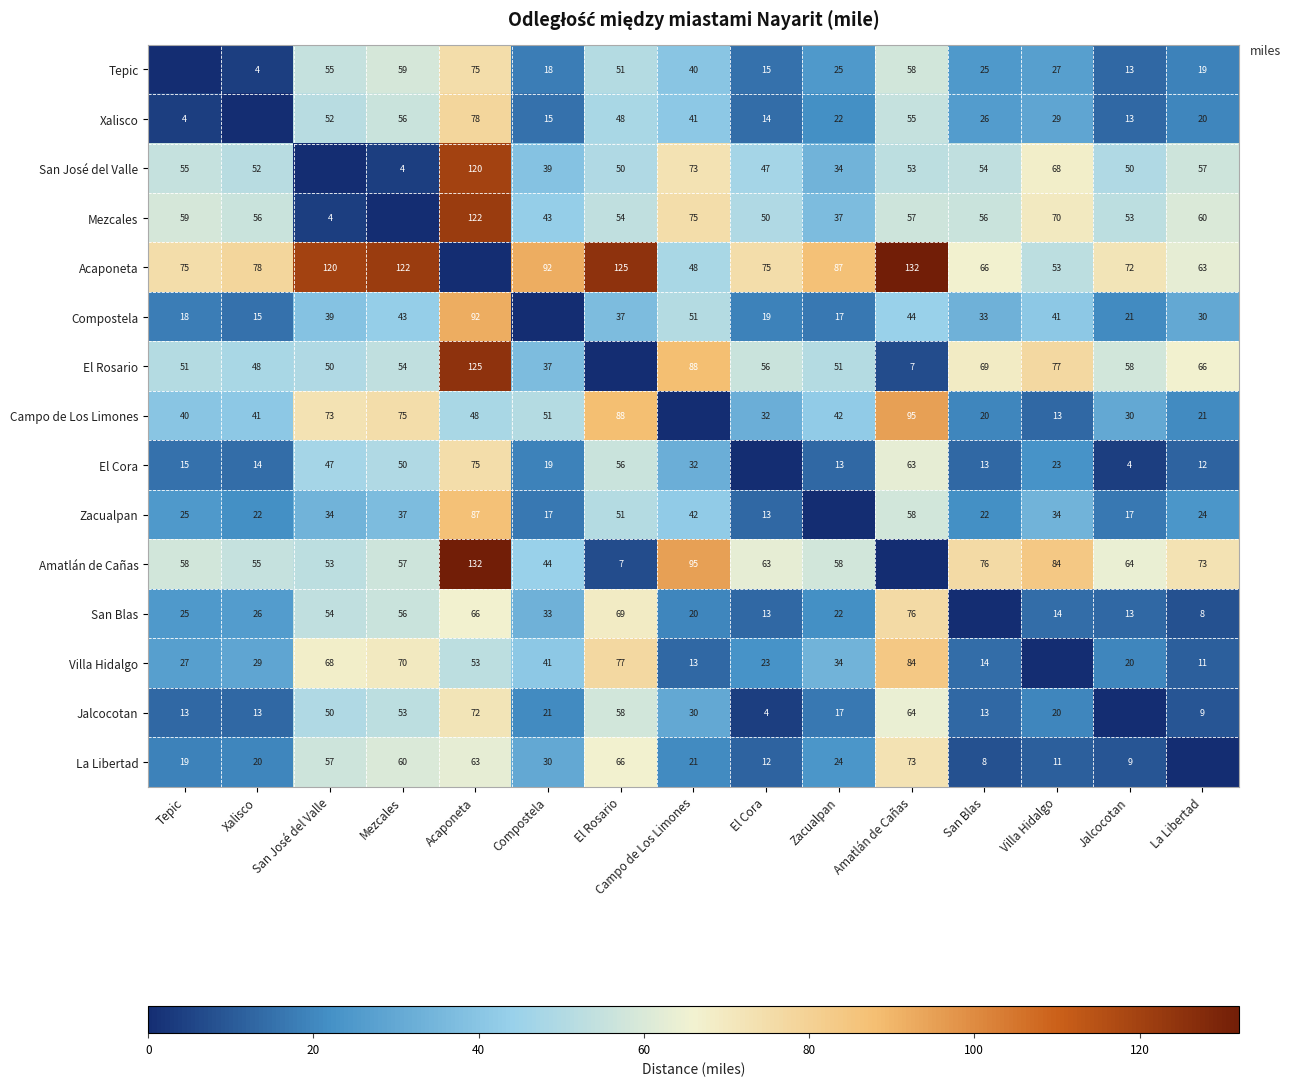

The value of Compostela at Mezcales is 15. True or false?

False